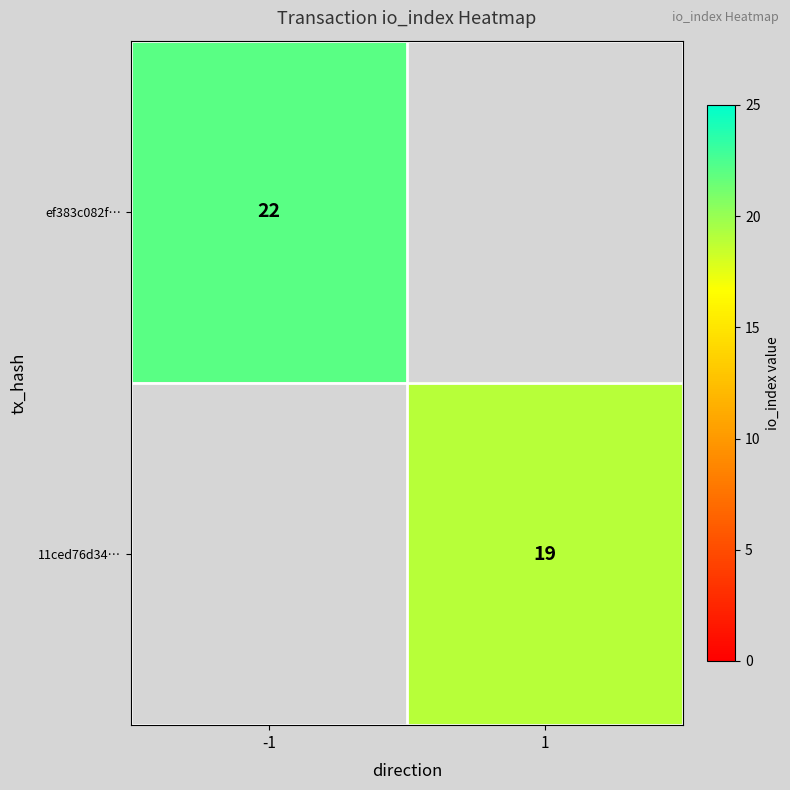

True or false: 11ced76d34… has a value of 19 at 1.

True